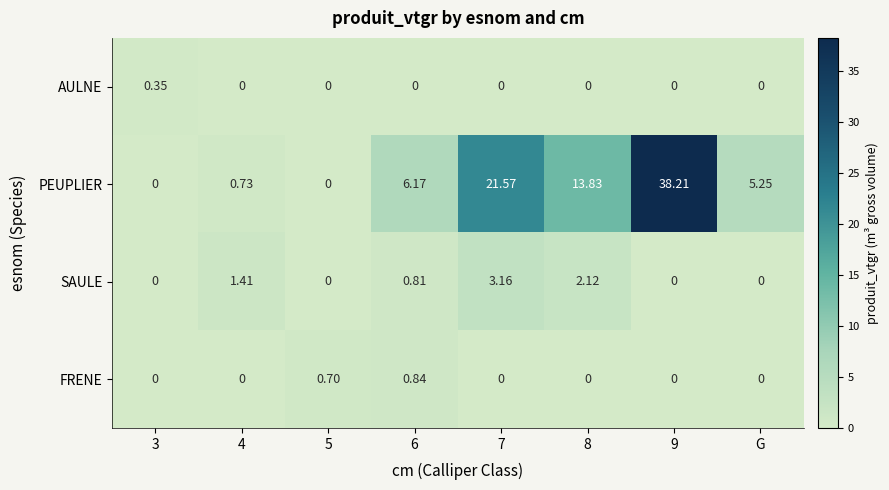

List the series in order of their peak value, lowest first.

AULNE, FRENE, SAULE, PEUPLIER